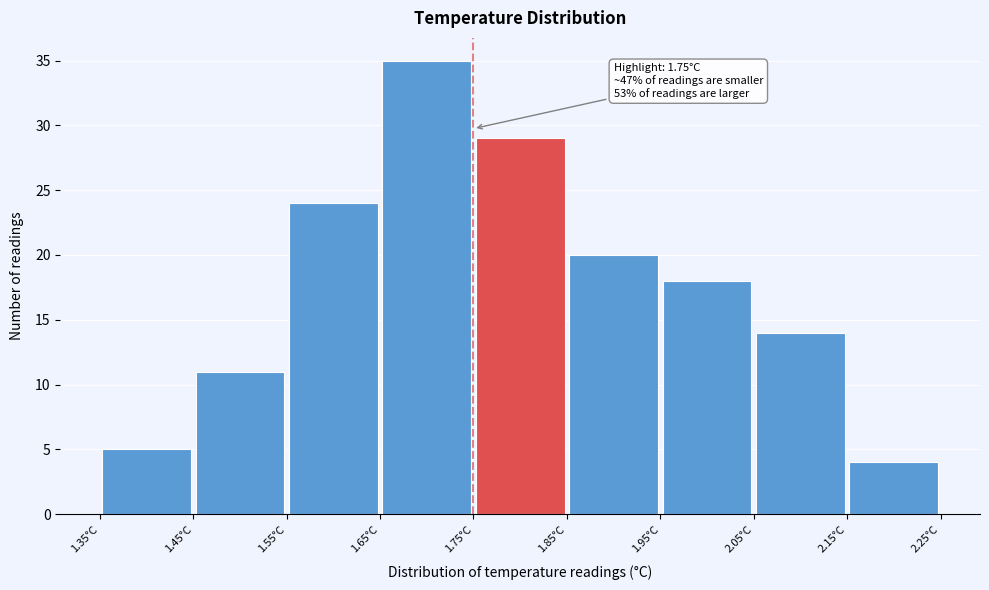

Over which range of the x-axis is the bar tallest?

1.65 to 1.75